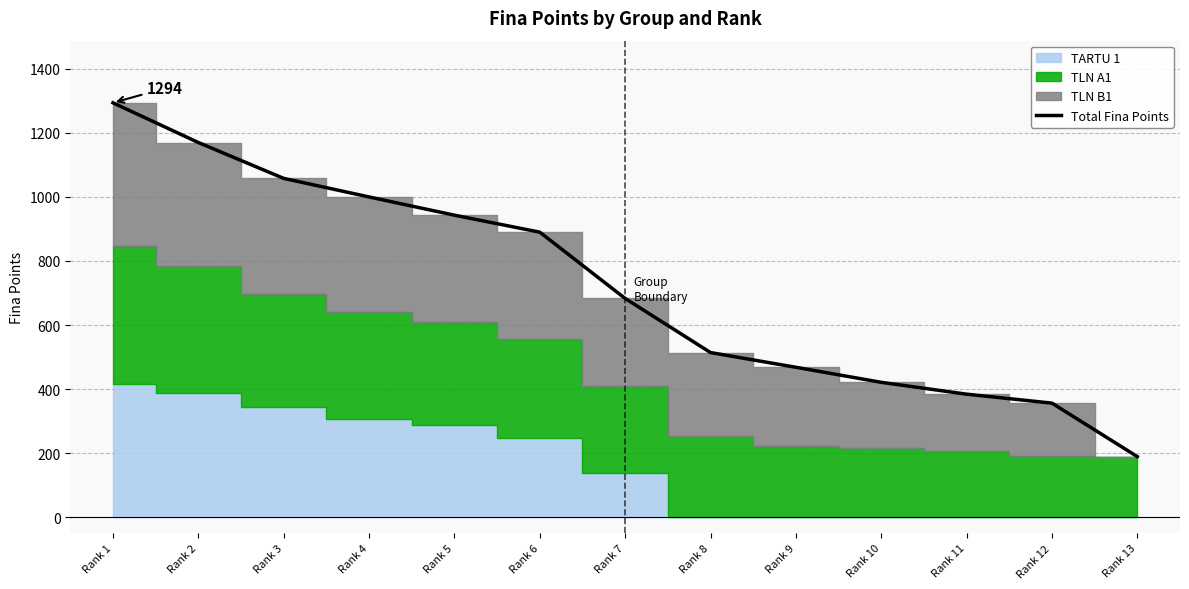

List the labels in order of value, largest first.

Rank 1, Rank 2, Rank 3, Rank 4, Rank 5, Rank 6, Rank 7, Rank 8, Rank 9, Rank 10, Rank 11, Rank 12, Rank 13